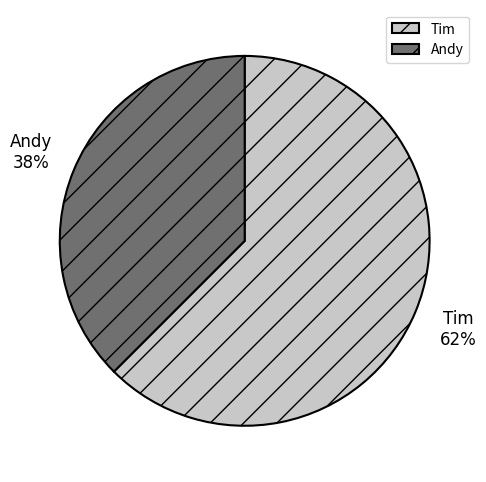

To the nearest percent, what portion does Tim represent?

62%